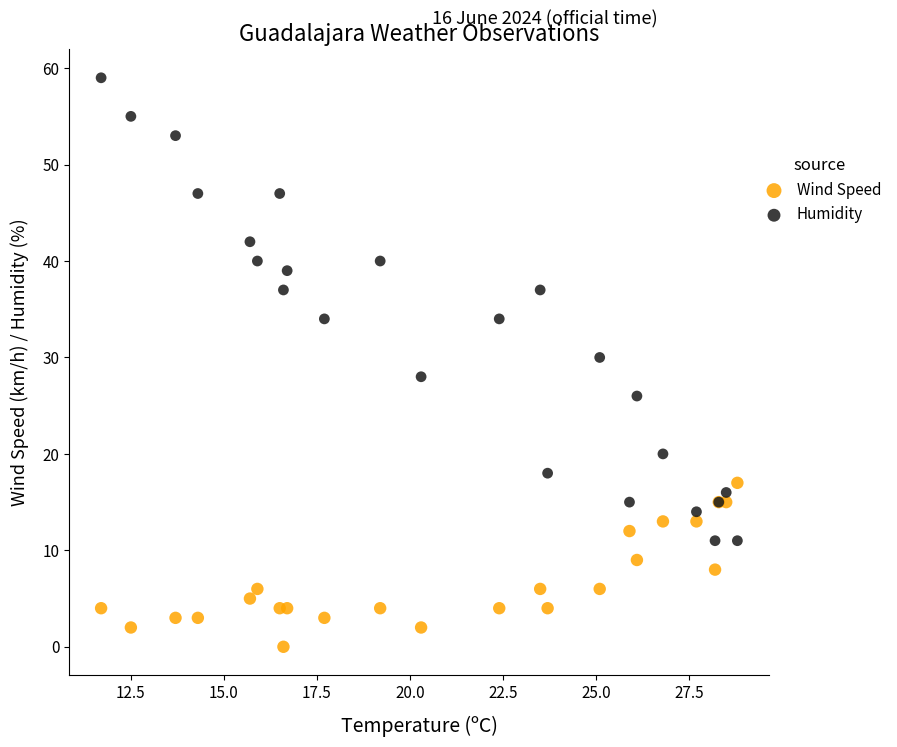

Which series has the largest Y range (max minus min)?

Humidity